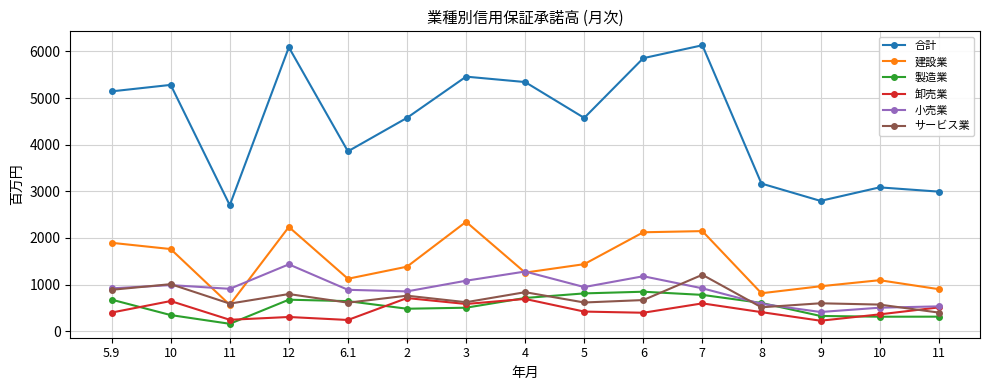

Rank the series at 8 from lowest to highest value.

卸売業, サービス業, 小売業, 製造業, 建設業, 合計